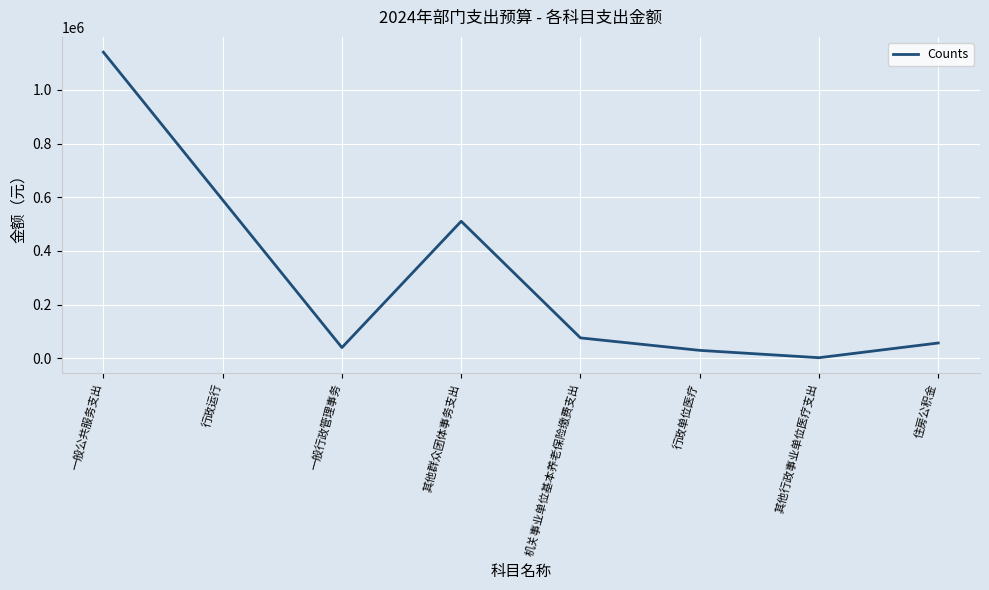

What is the sum of the values at 行政运行 and 一般公共服务支出?

1730551.0